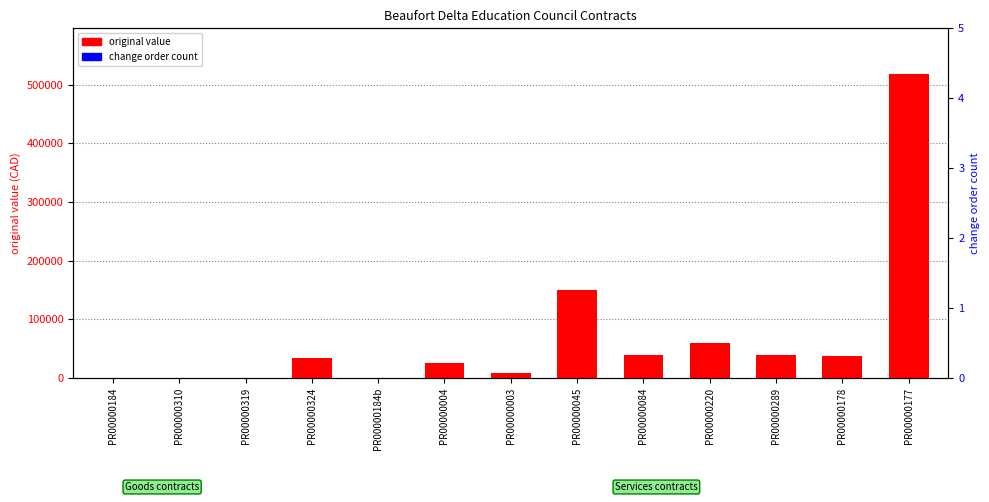

At which label is change order count closest to 0?

PR00000184